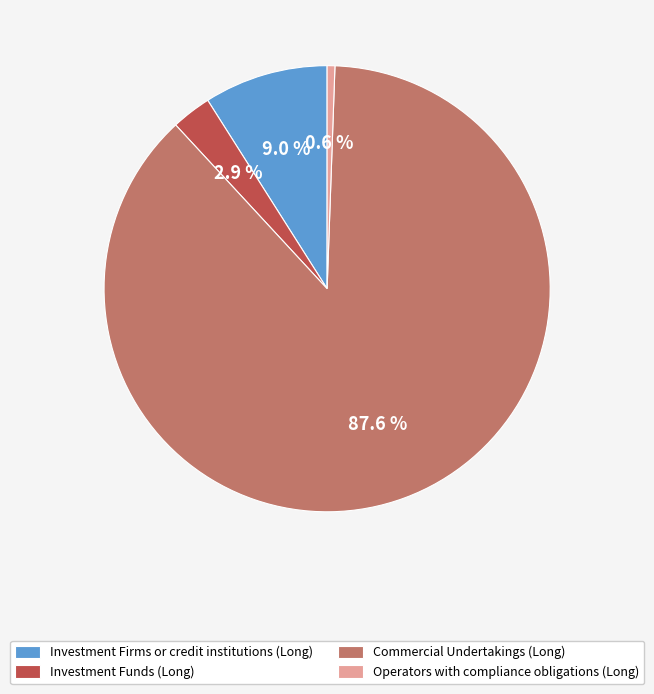

How many segments does this pie chart have?

4